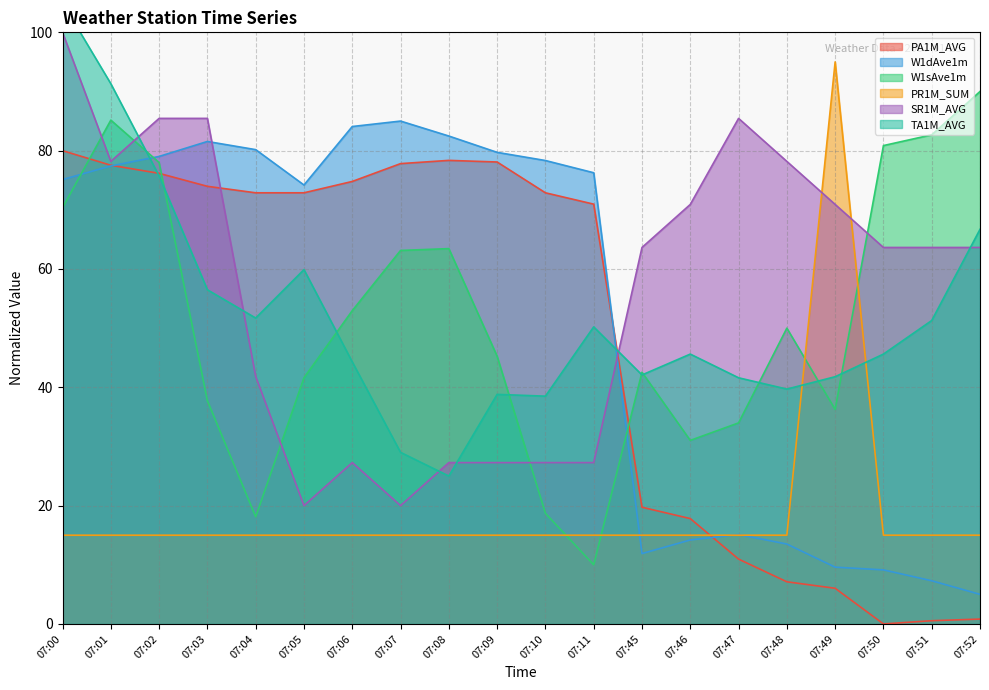

What is the value of the W1sAve1m point at the 12th from the left?

10.0